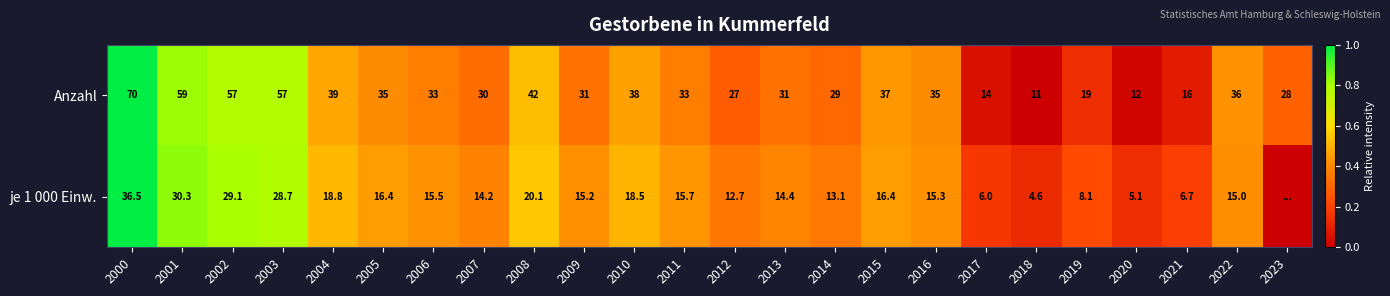

What is the difference between the je 1 000 Einw. values at 2010 and 2002?

10.6